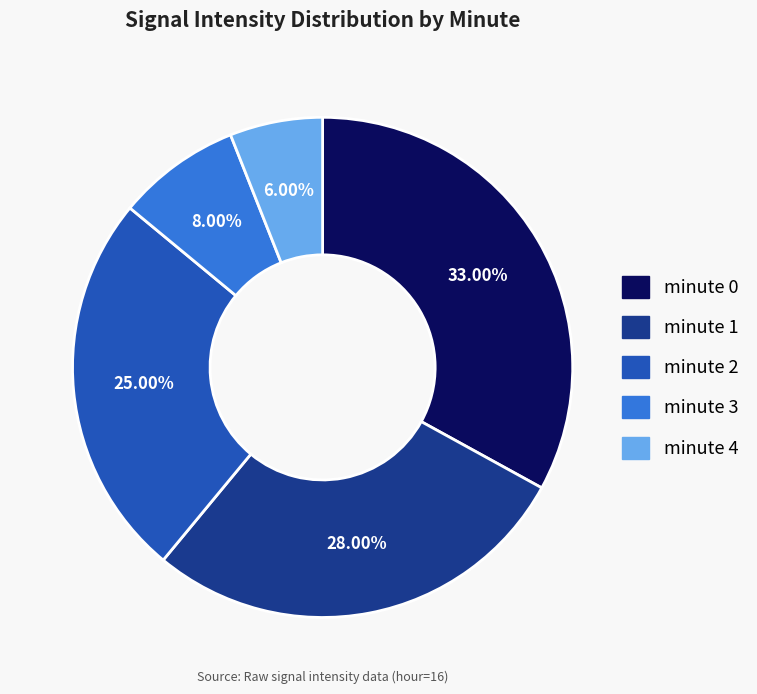

To the nearest percent, what is the combined percentage of minute 4 and minute 1?

34%